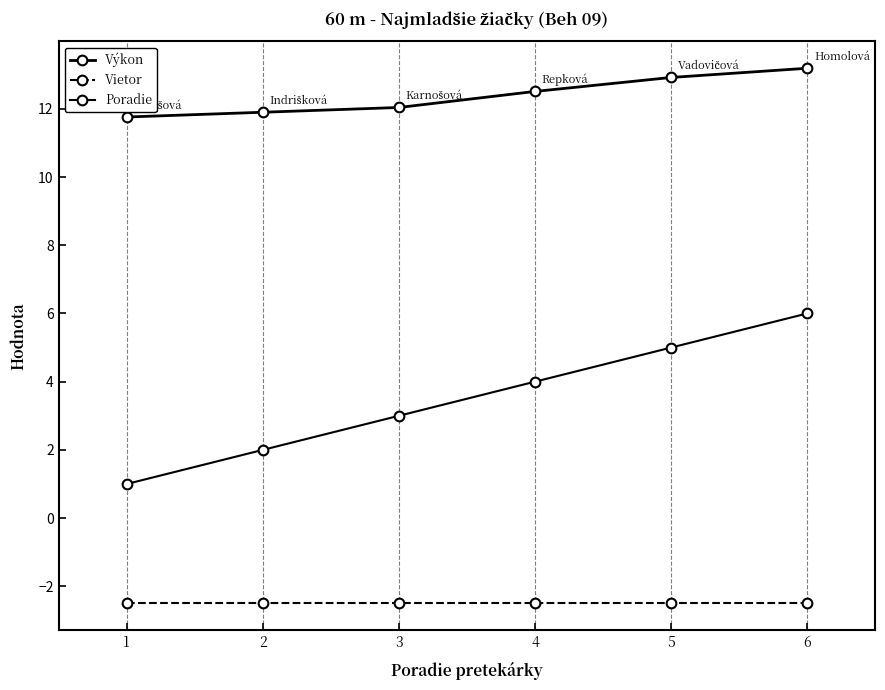

Does the chart display data point markers on the line(s)?

Yes